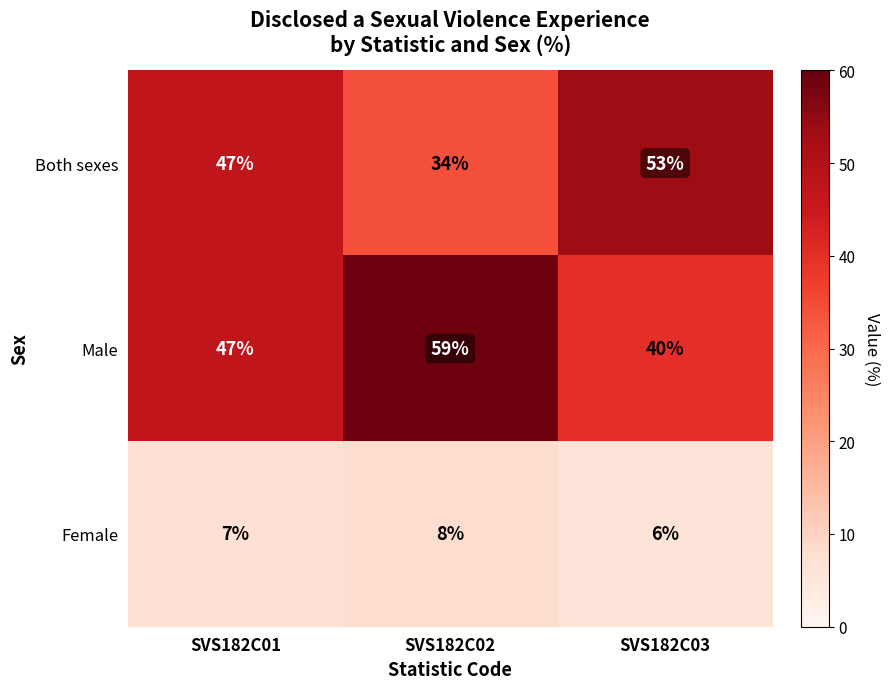

Reading right to left, list all the values displayed in this chart.

Both sexes: SVS182C03=53	SVS182C02=34	SVS182C01=47
Male: SVS182C03=40	SVS182C02=59	SVS182C01=47
Female: SVS182C03=6	SVS182C02=8	SVS182C01=7